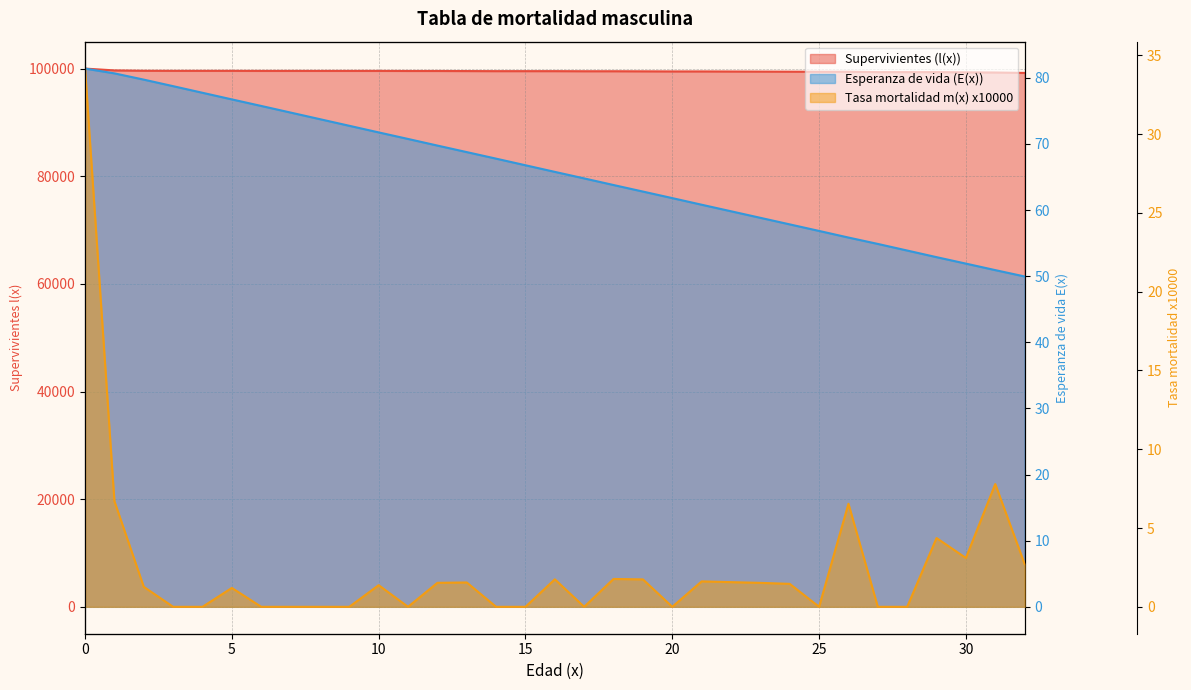

What is the difference between the maximum and minimum values in the Esperanza de vida (E(x)) (line) series?

31.4